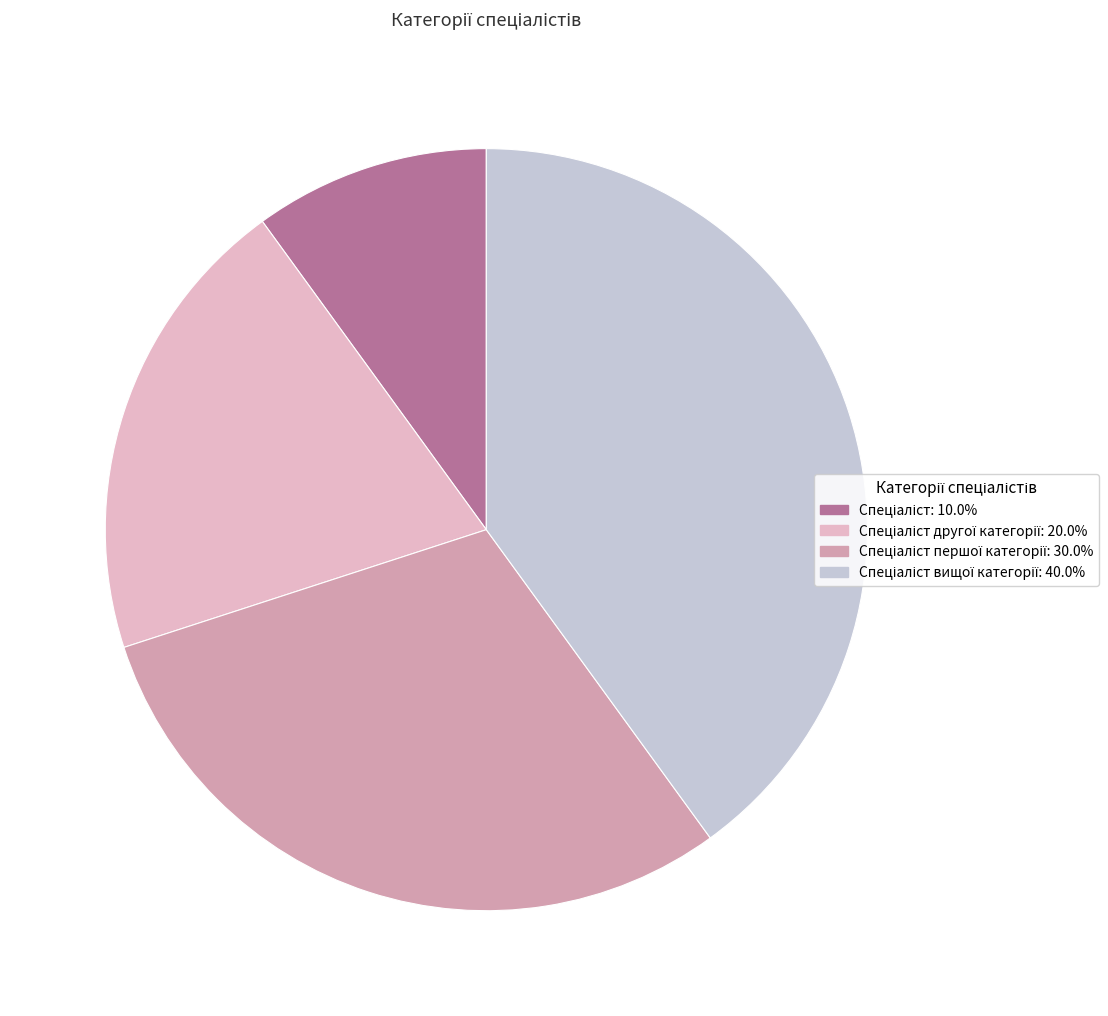

How many slices are in this pie chart?

4